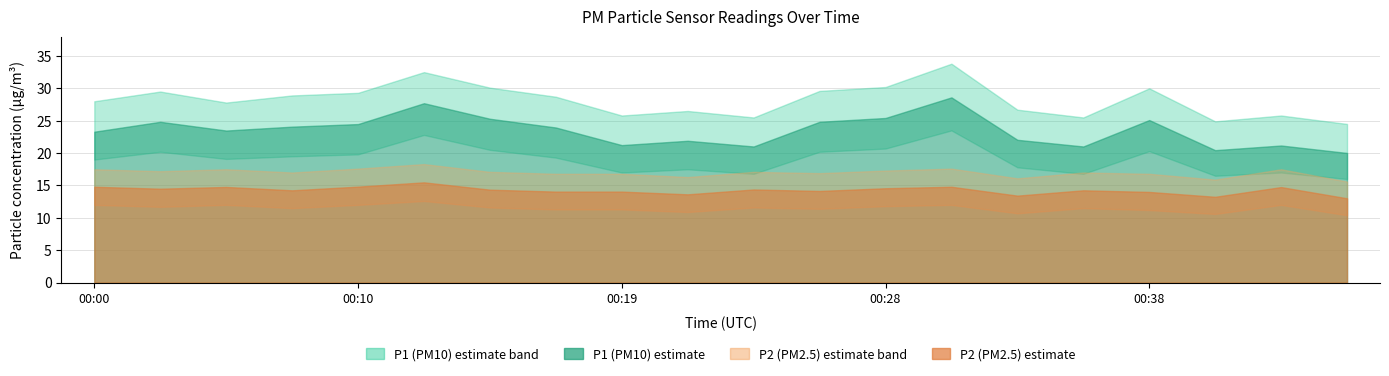

The P1 series shows 11.4 at 00:33. True or false?

False